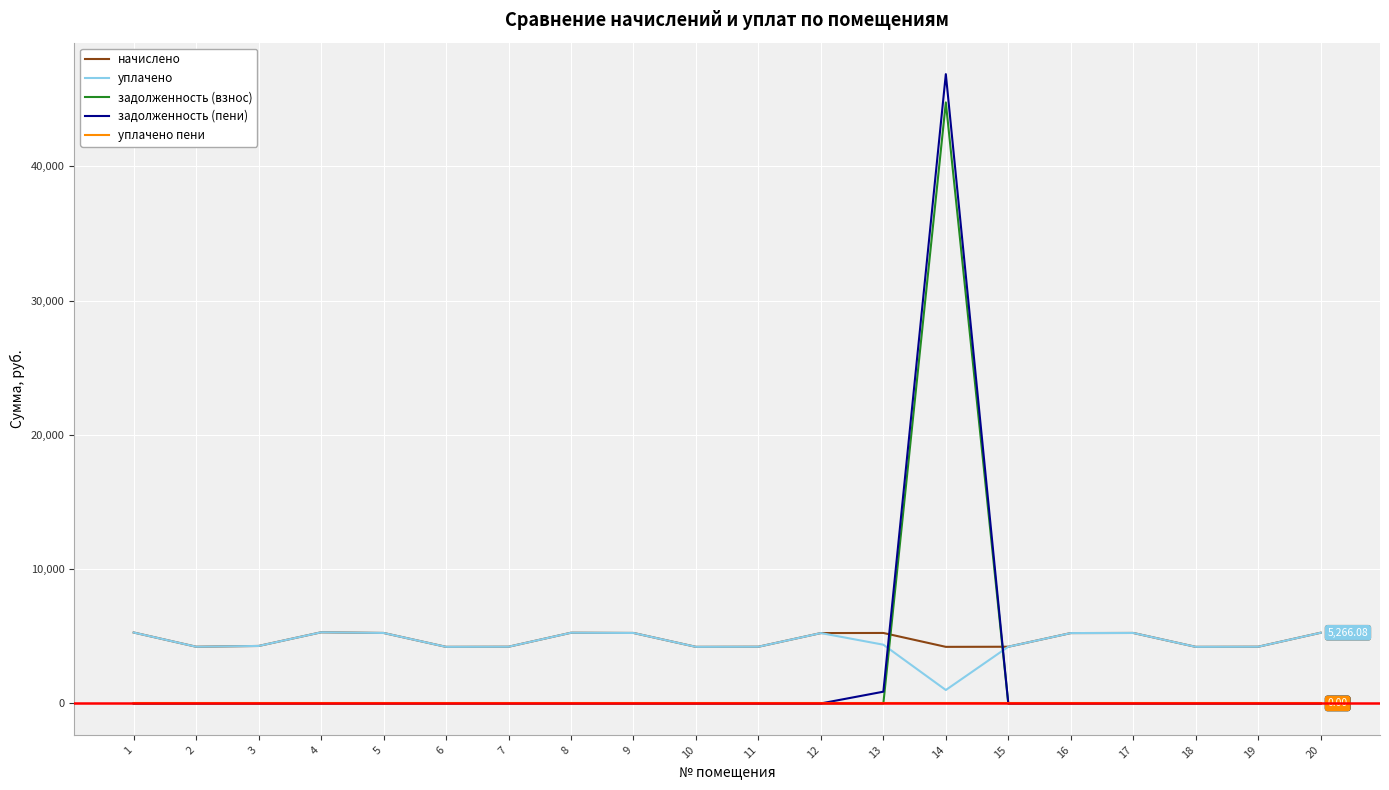

True or false: задолженность (пени) and начислено cross at least once.

True